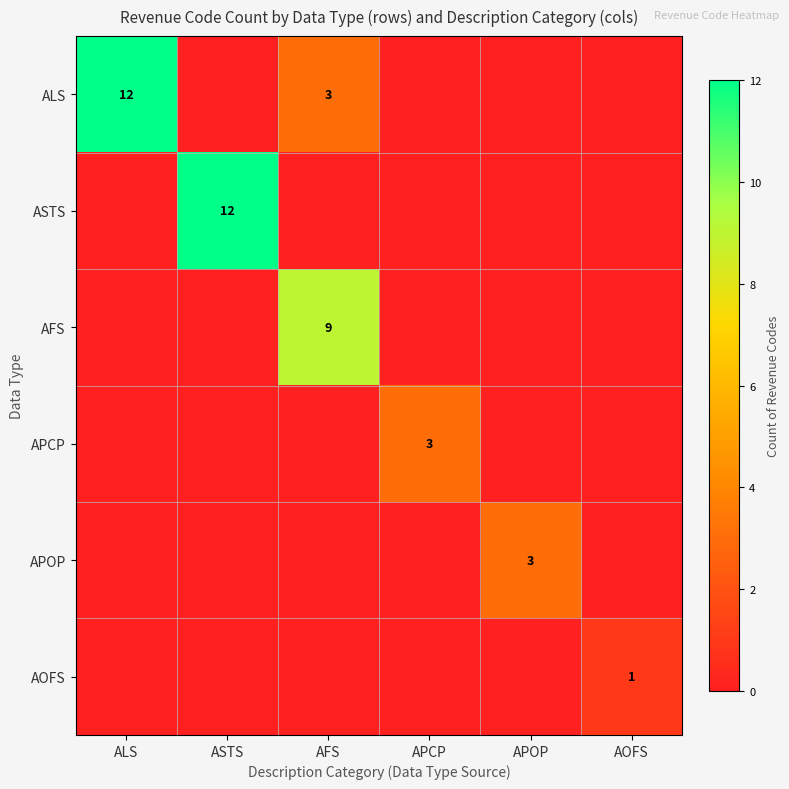

Is the value of APCP at APCP greater than the value of ALS at ALS?

No